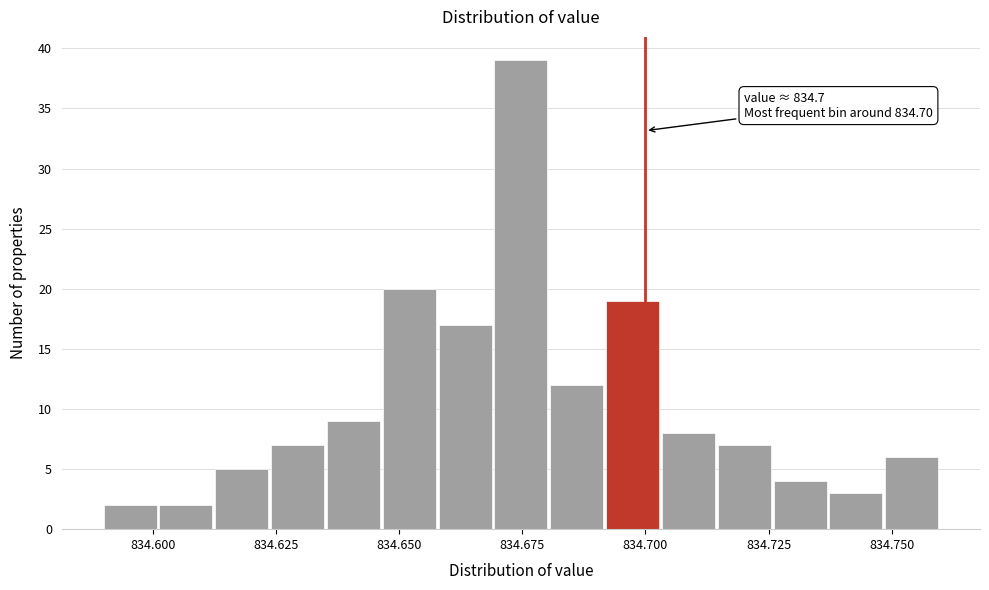

Read against the x-axis, roughly where is the centre of the tallest bar?

834.675